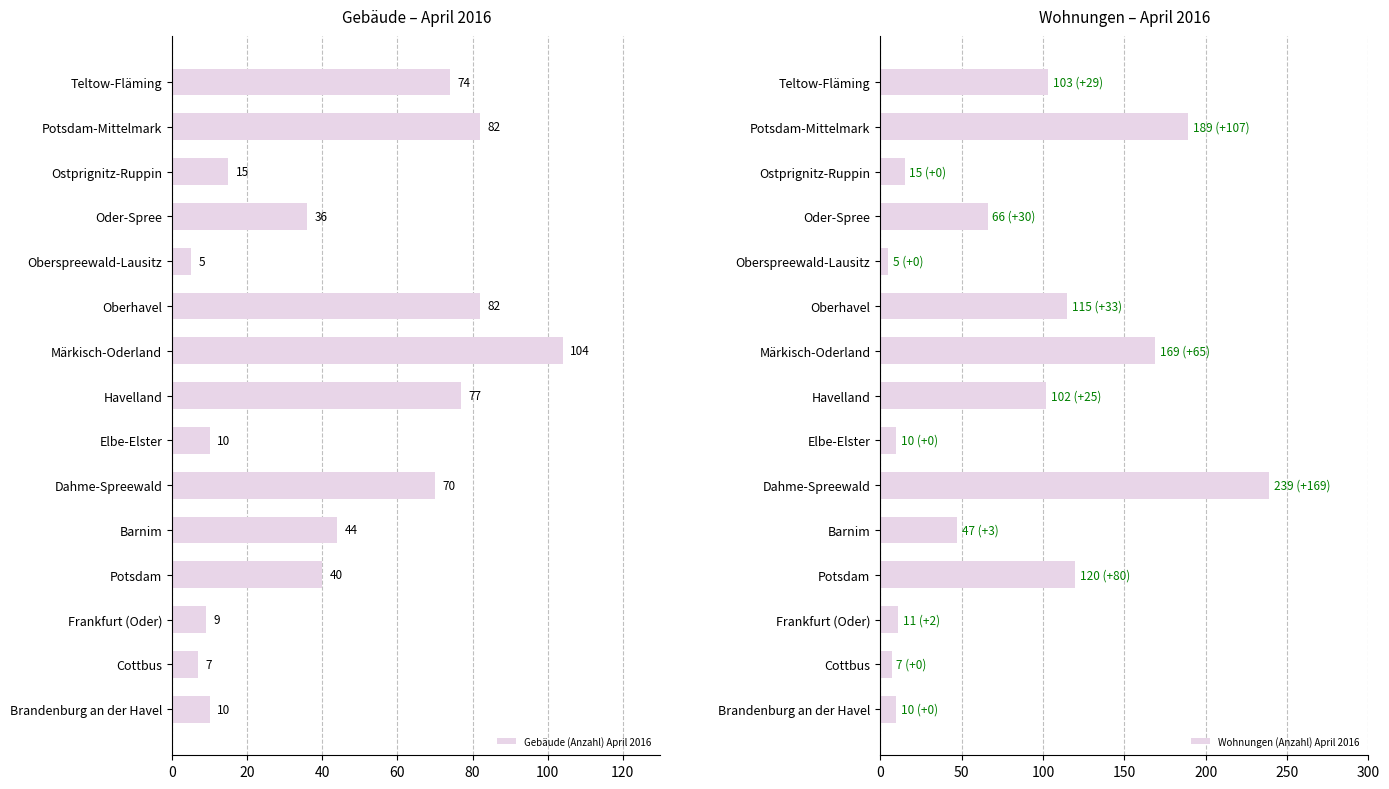

How many bars are there in each group?

2